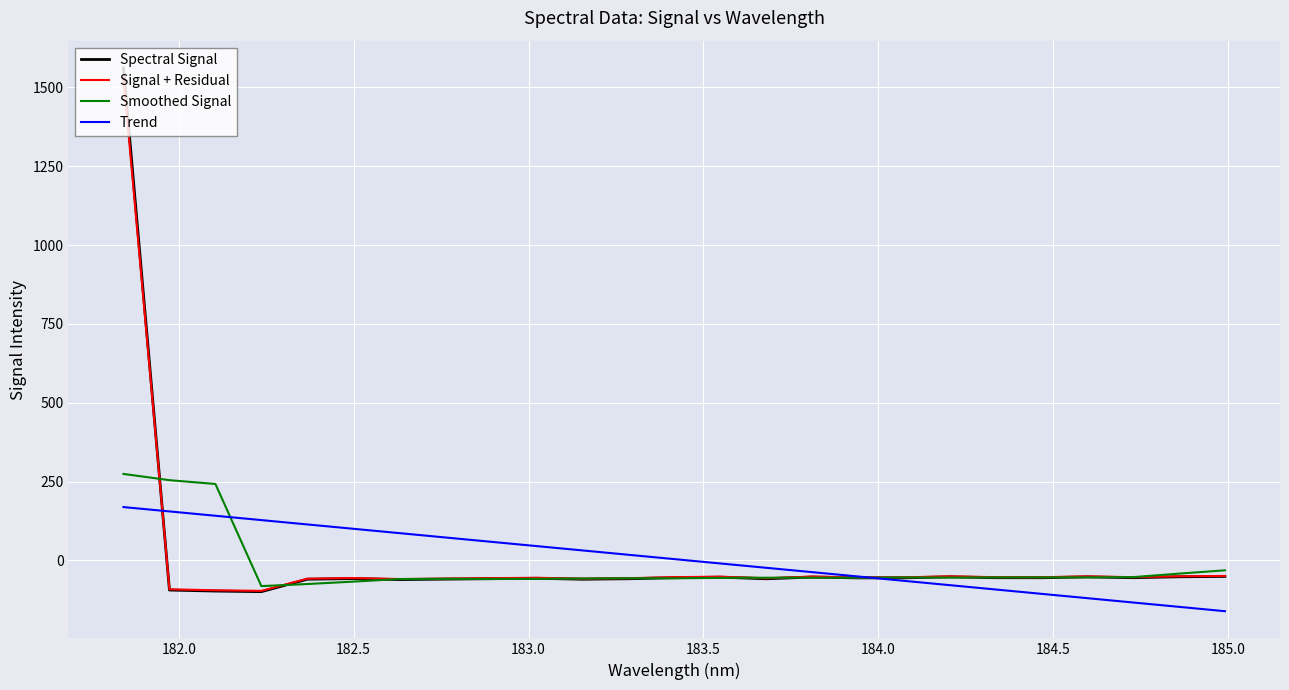

What is the maximum value for Signal + Residual?

1531.3